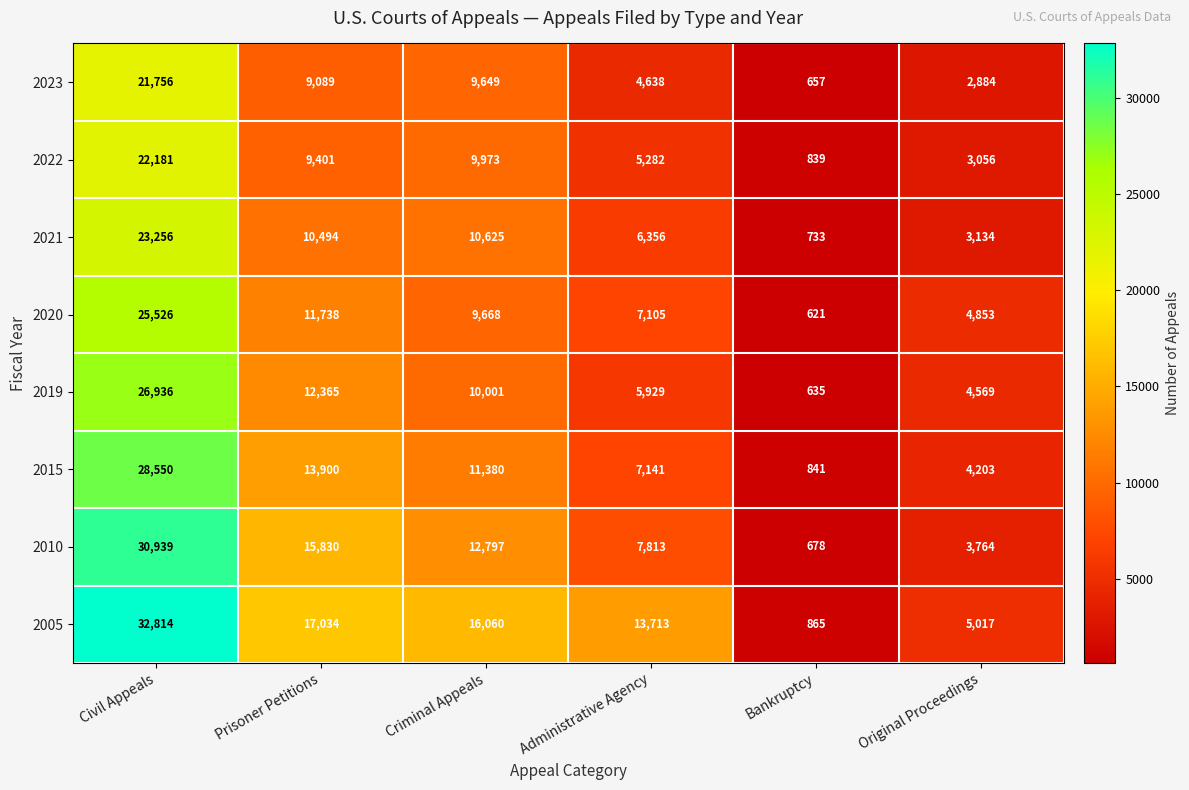

True or false: 2021 has a value of 824 at Original Proceedings.

False